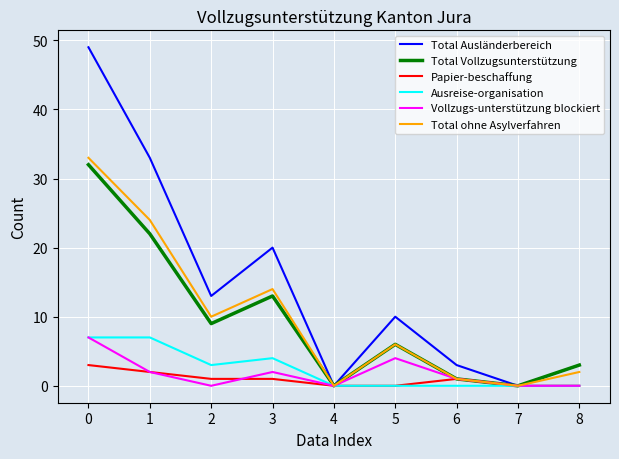

At which category does Total Ausländerbereich reach its first local peak?

3